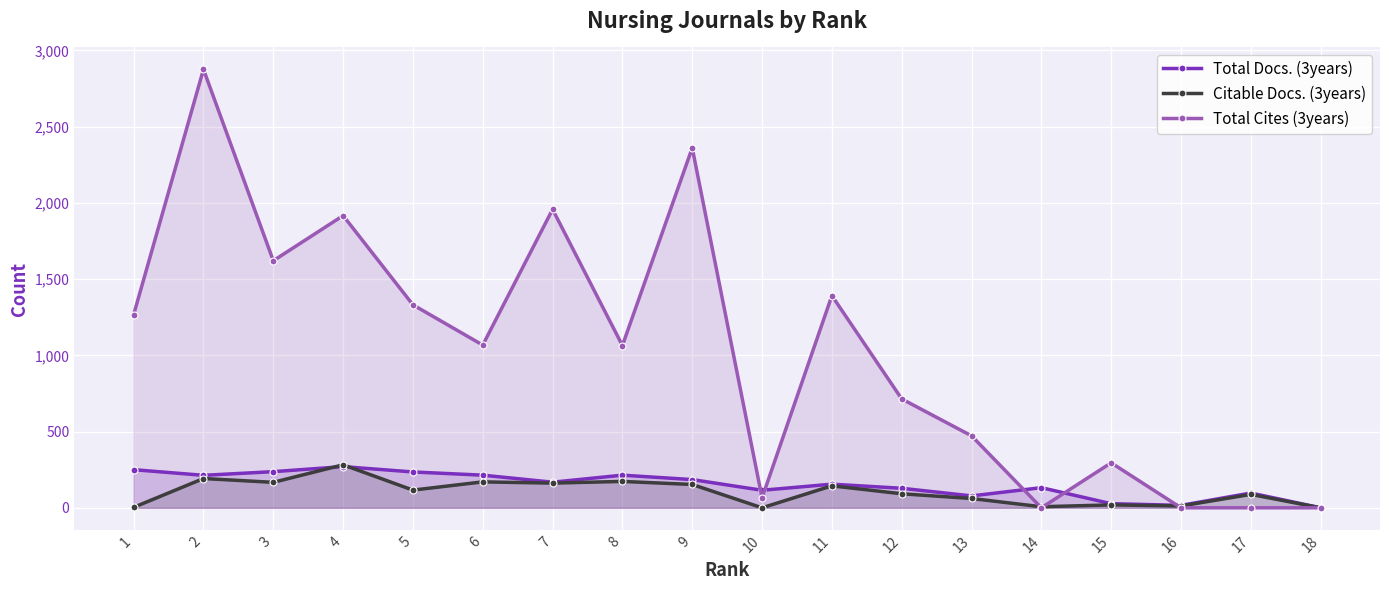

Which has a higher value, 3 or 4?

4